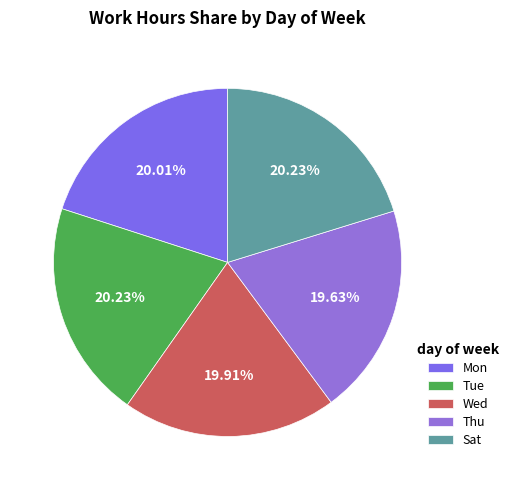

What is the total percentage of Mon and Tue?

40.2%